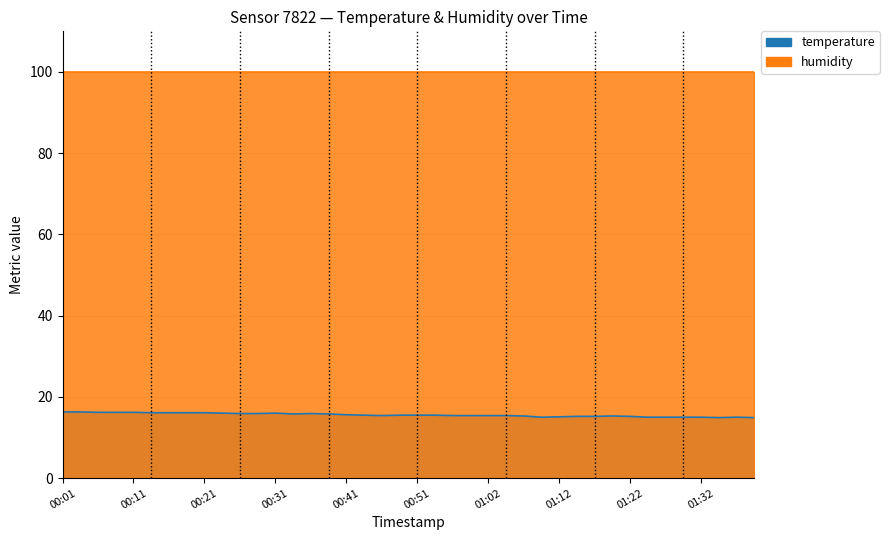

What is the average value?

15.6